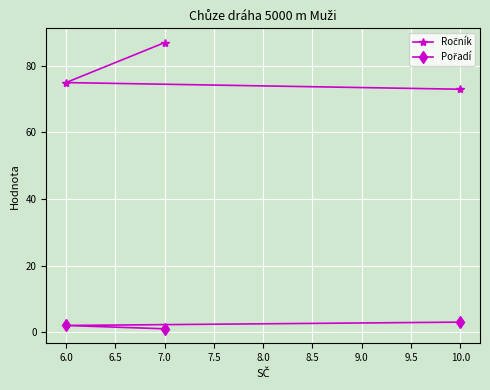

What is the spread (max minus min) of values at 10.0?

70